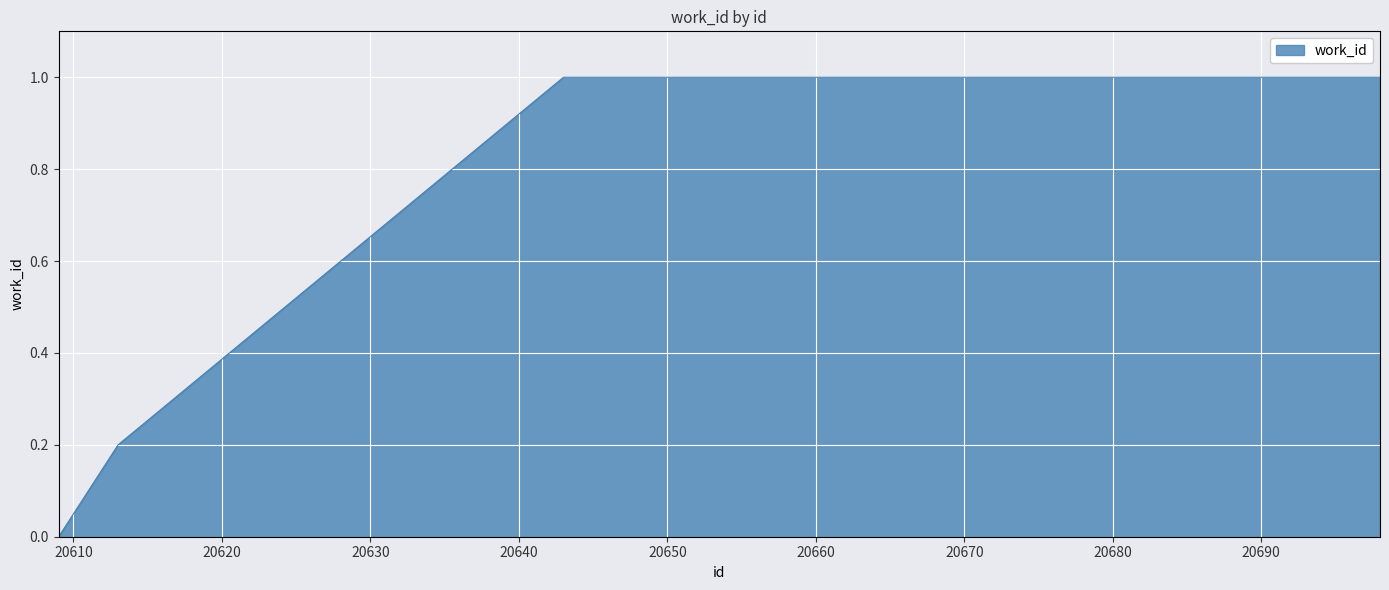

What is the maximum value shown in the chart?

1.0